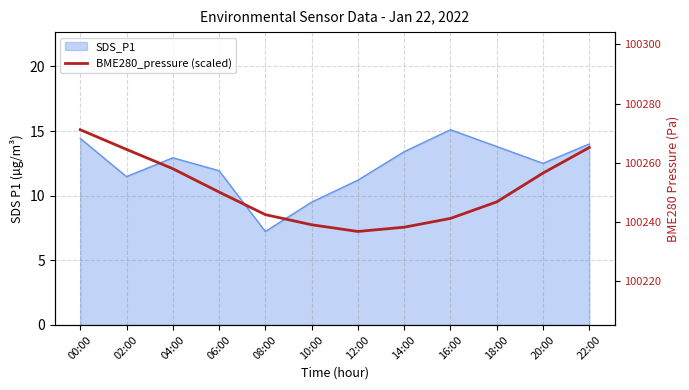

Count the number of categories in the chart.

12